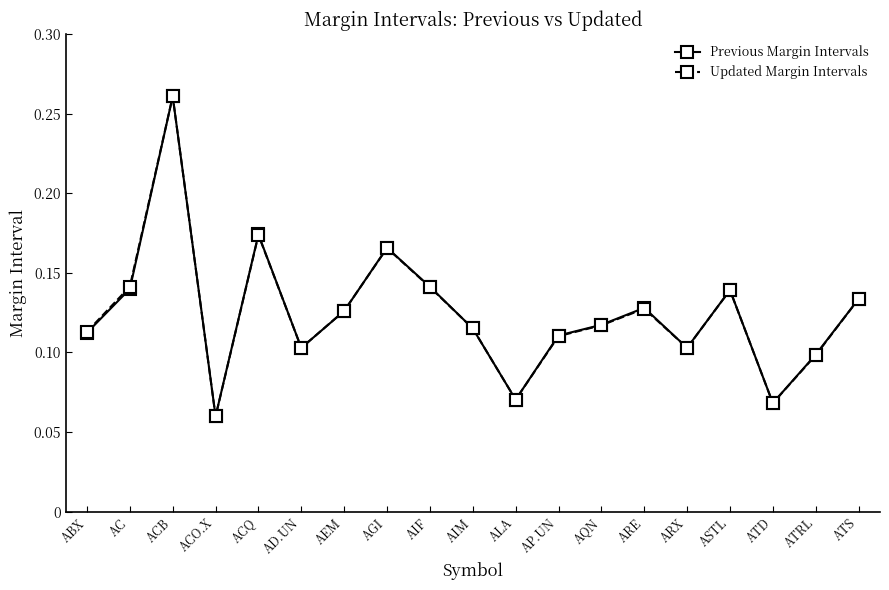

At how many categories does at least one series exceed 0?

19